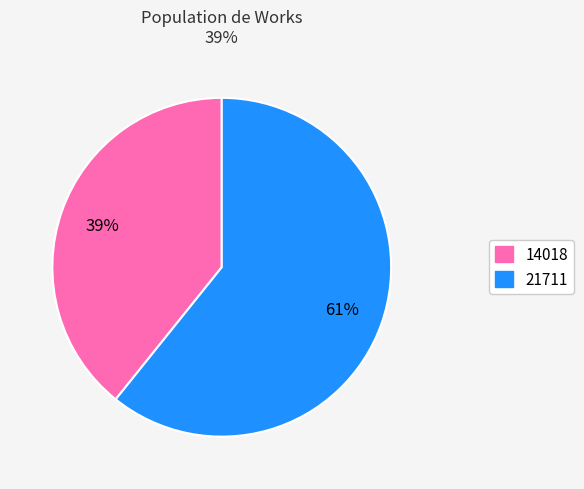

Which slice is the largest?

21711